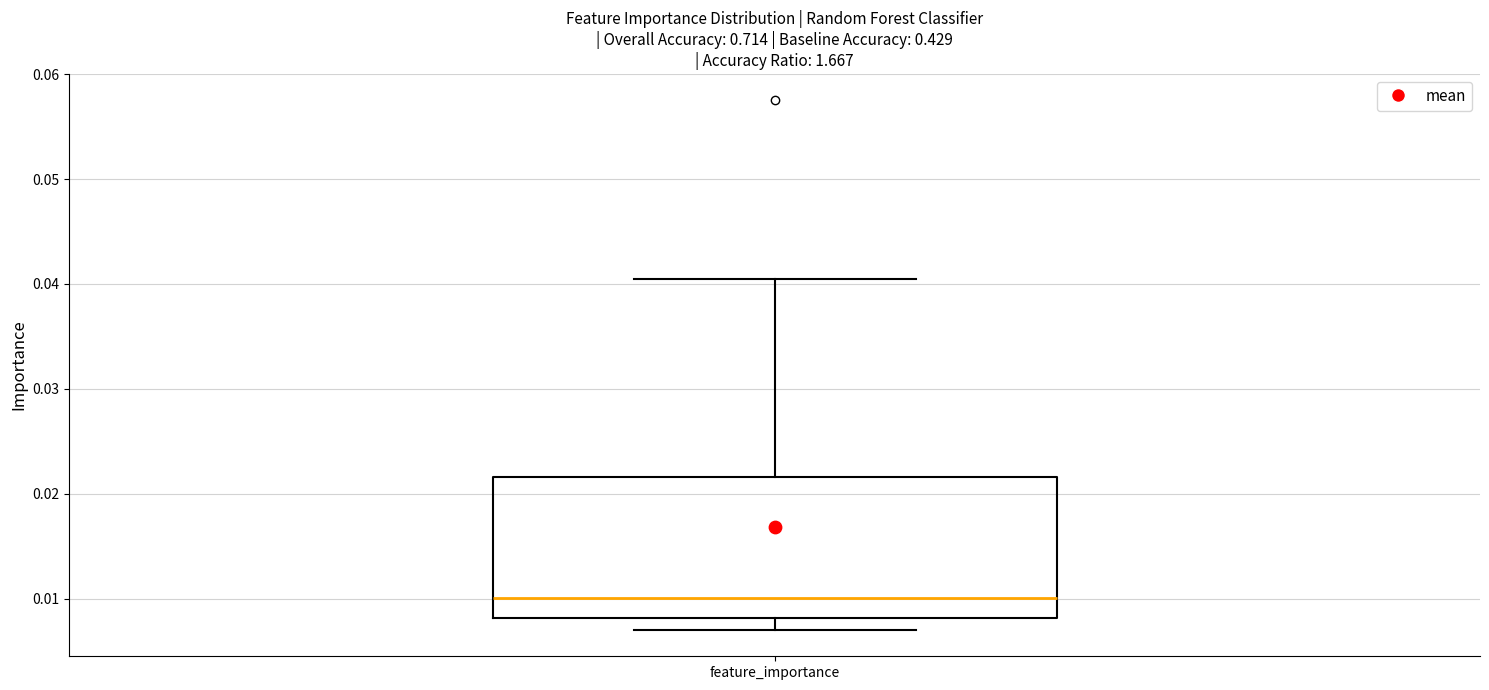

Transcribe this box plot: give where the median line is, the range the box spans, and where the two whiskers end, as read against the y-axis. The values are not printed on the chart, so give them approximately, as read against the axis.

median 0.010, box 0.008 to 0.022, whiskers 0.007 to 0.040